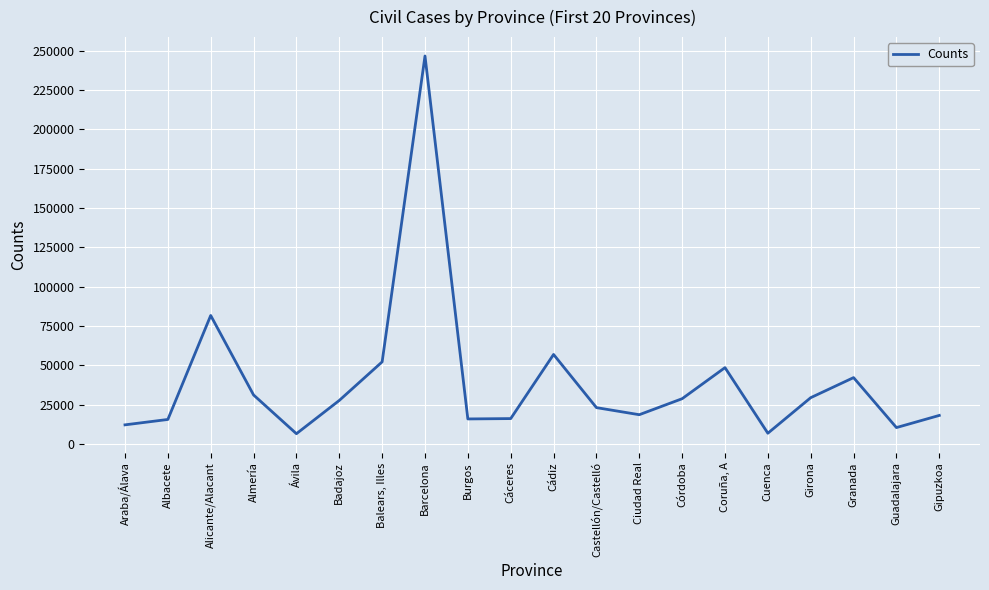

Which category has the highest value across all series?

Barcelona